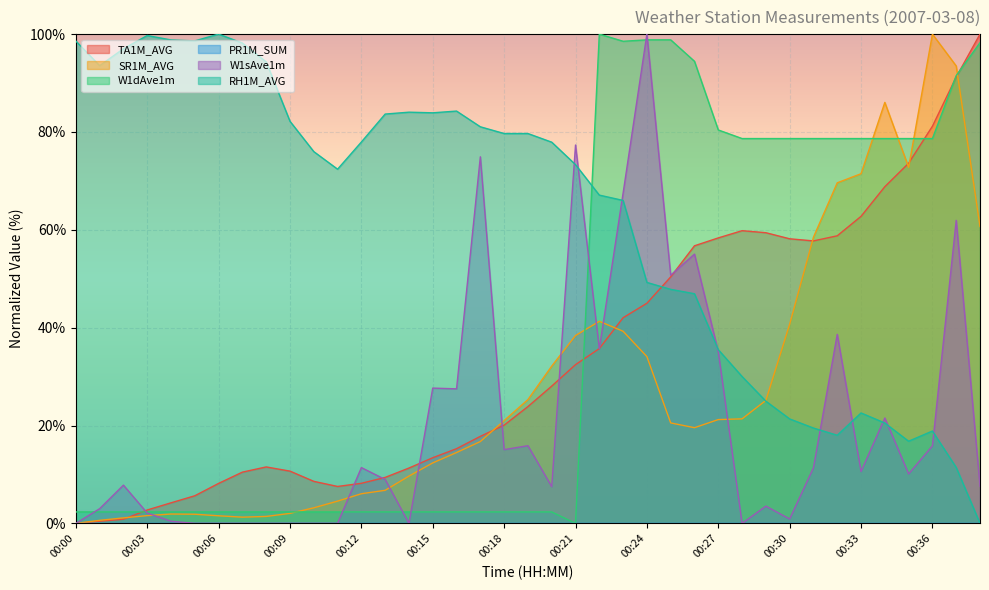

Reading left to right, what are all the values shown in this chart?

TA1M_AVG: 00:00=0.0	00:01=0.4	00:02=0.8	00:03=2.7	00:04=4.2	00:05=5.6	00:06=8.2	00:07=10.5	00:08=11.5	00:09=10.7	00:10=8.6	00:11=7.5	00:12=8.2	00:13=9.4	00:14=11.3	00:15=13.4	00:16=15.3	00:17=17.8	00:18=20.1	00:19=23.9	00:20=28.1	00:21=32.4	00:22=35.7	00:23=42.0	00:24=45.0	00:25=50.4	00:26=56.7	00:27=58.3	00:28=59.8	00:29=59.4	00:30=58.2	00:31=57.7	00:32=58.8	00:33=62.8	00:34=68.8	00:35=73.6	00:36=81.2	00:37=91.2	00:38=100.0
SR1M_AVG: 00:00=0.0	00:01=0.6	00:02=1.1	00:03=1.6	00:04=1.9	00:05=1.9	00:06=1.6	00:07=1.3	00:08=1.4	00:09=2.0	00:10=3.2	00:11=4.5	00:12=6.1	00:13=6.8	00:14=9.7	00:15=12.4	00:16=14.5	00:17=16.7	00:18=21.0	00:19=25.3	00:20=32.1	00:21=38.4	00:22=41.3	00:23=39.3	00:24=34.1	00:25=20.5	00:26=19.6	00:27=21.2	00:28=21.4	00:29=25.1	00:30=40.7	00:31=58.5	00:32=69.6	00:33=71.5	00:34=86.0	00:35=72.8	00:36=100.0	00:37=93.5	00:38=60.7
W1dAve1m: 00:00=2.3	00:01=2.3	00:02=2.3	00:03=2.3	00:04=2.3	00:05=2.3	00:06=2.3	00:07=2.3	00:08=2.3	00:09=2.3	00:10=2.3	00:11=2.3	00:12=2.3	00:13=2.3	00:14=2.3	00:15=2.3	00:16=2.3	00:17=2.3	00:18=2.3	00:19=2.3	00:20=2.3	00:21=0.0	00:22=100.0	00:23=98.5	00:24=98.8	00:25=98.8	00:26=94.4	00:27=80.4	00:28=78.7	00:29=78.7	00:30=78.7	00:31=78.7	00:32=78.7	00:33=78.7	00:34=78.7	00:35=78.7	00:36=78.7	00:37=91.5	00:38=98.2
W1sAve1m: 00:00=0.0	00:01=3.0	00:02=7.8	00:03=2.1	00:04=0.4	00:05=0.0	00:06=0.0	00:07=0.0	00:08=0.0	00:09=0.0	00:10=0.0	00:11=0.0	00:12=11.4	00:13=9.0	00:14=0.0	00:15=27.6	00:16=27.5	00:17=74.9	00:18=15.1	00:19=15.9	00:20=7.5	00:21=77.3	00:22=35.7	00:23=67.5	00:24=100.0	00:25=50.7	00:26=55.0	00:27=35.1	00:28=0.0	00:29=3.5	00:30=0.9	00:31=11.4	00:32=38.6	00:33=10.6	00:34=21.5	00:35=10.1	00:36=15.8	00:37=61.9	00:38=7.6
RH1M_AVG: 00:00=98.6	00:01=93.5	00:02=97.0	00:03=99.7	00:04=98.8	00:05=98.6	00:06=100.0	00:07=98.2	00:08=94.3	00:09=82.2	00:10=76.0	00:11=72.4	00:12=77.9	00:13=83.7	00:14=84.0	00:15=83.9	00:16=84.3	00:17=81.1	00:18=79.7	00:19=79.7	00:20=77.9	00:21=73.3	00:22=67.1	00:23=66.0	00:24=49.2	00:25=47.8	00:26=46.9	00:27=35.5	00:28=30.0	00:29=25.0	00:30=21.4	00:31=19.5	00:32=18.0	00:33=22.6	00:34=20.5	00:35=16.8	00:36=18.9	00:37=11.4	00:38=0.0